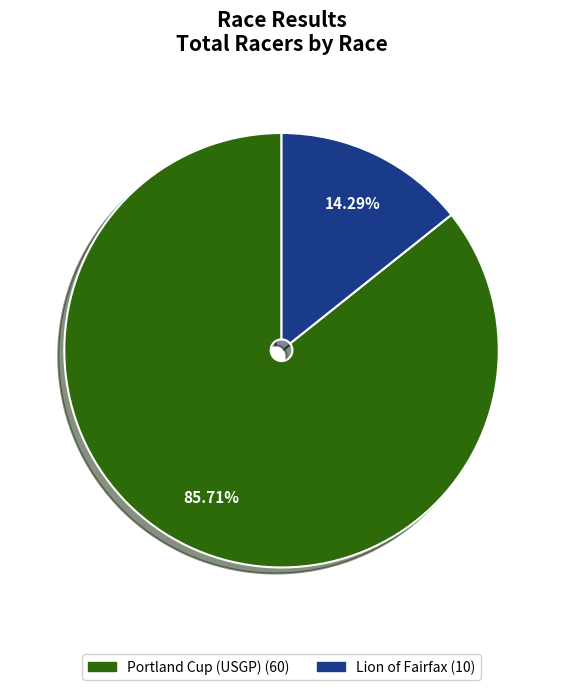

Does Lion of Fairfax account for over 50% of the chart?

No